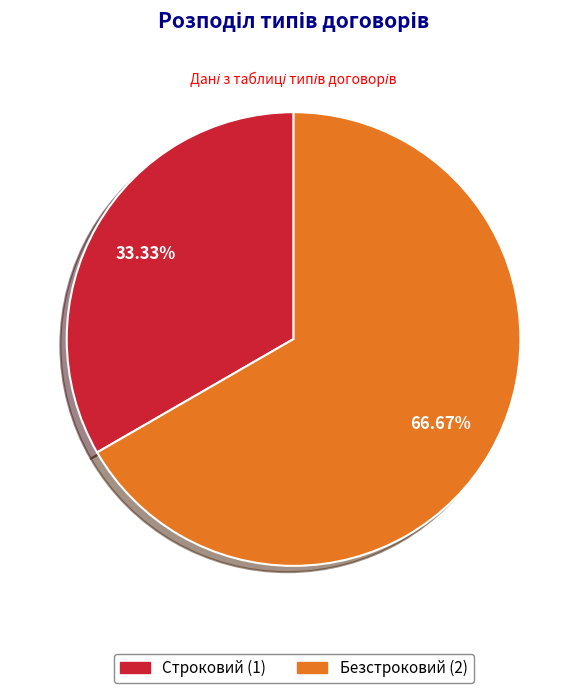

What percentage is NOT represented by Строковий?

66.7%